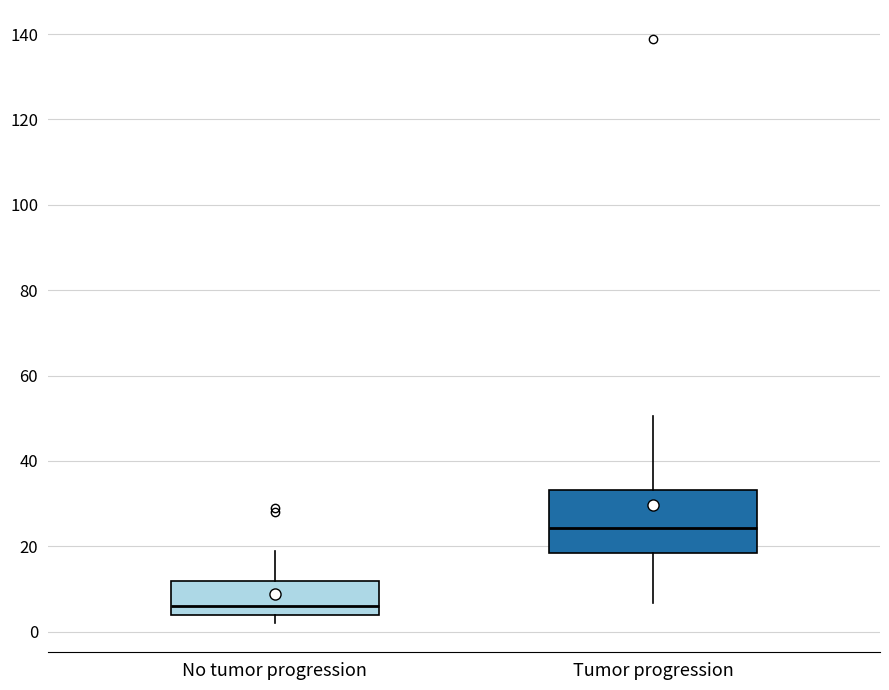

Reading left to right, read every box against the y-axis: the position of its median line, the range the box covers, and the ends of its whiskers. The values are not printed on the chart, so give them approximately, as read against the axis.

No tumor progression: median 6, box 4 to 12, whiskers 2 to 20
Tumor progression: median 24, box 18 to 34, whiskers 6 to 50